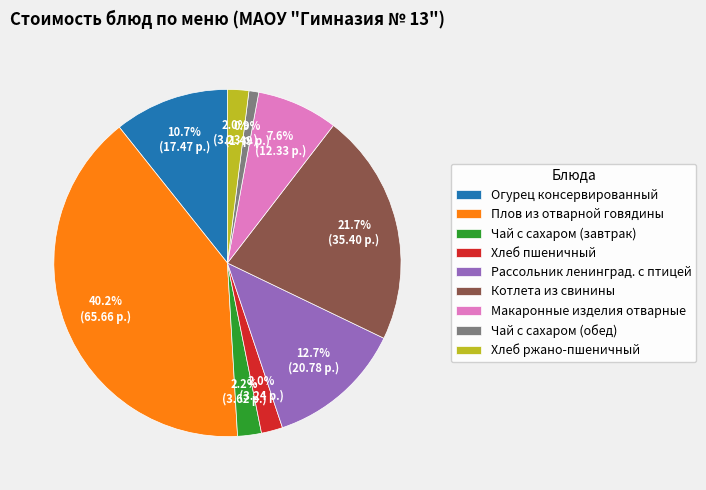

Combined, do Чай с сахаром (завтрак) and Котлета из свинины account for over 50%?

No